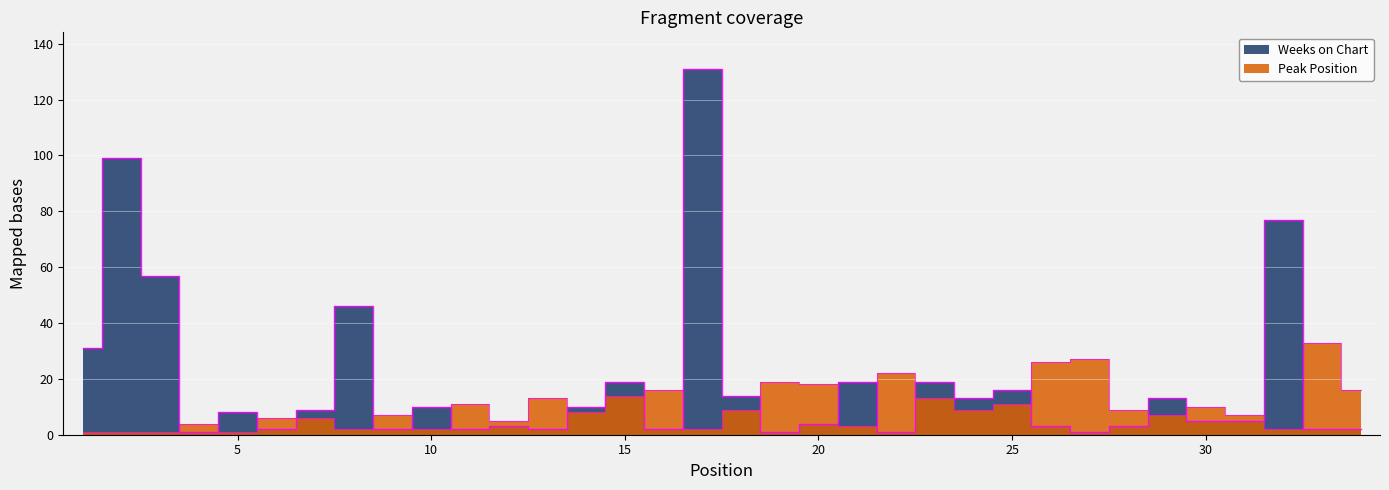

What is the difference between the highest and lowest values at 23?

6